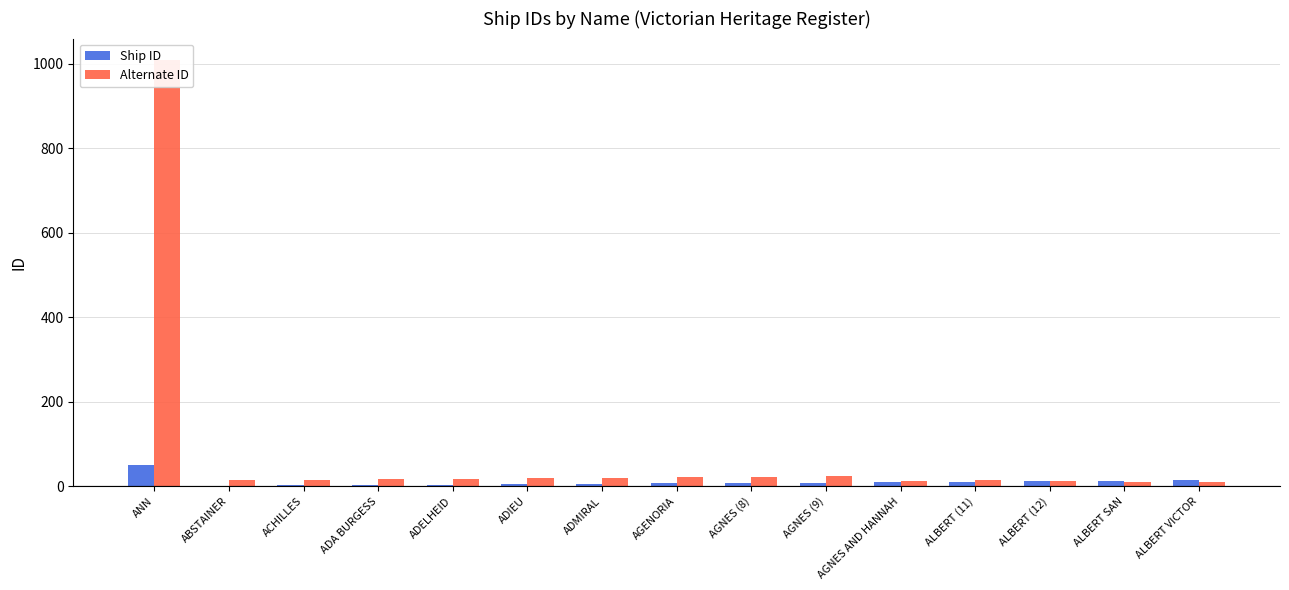

Reading left to right, list all the values displayed in this chart.

Ship ID: 51	1	2	3	4	5	6	7	8	9	10	11	12	13	14
Alternate ID: 1009	15	16	17	18	19	20	22	23	24	13	14	12	11	10